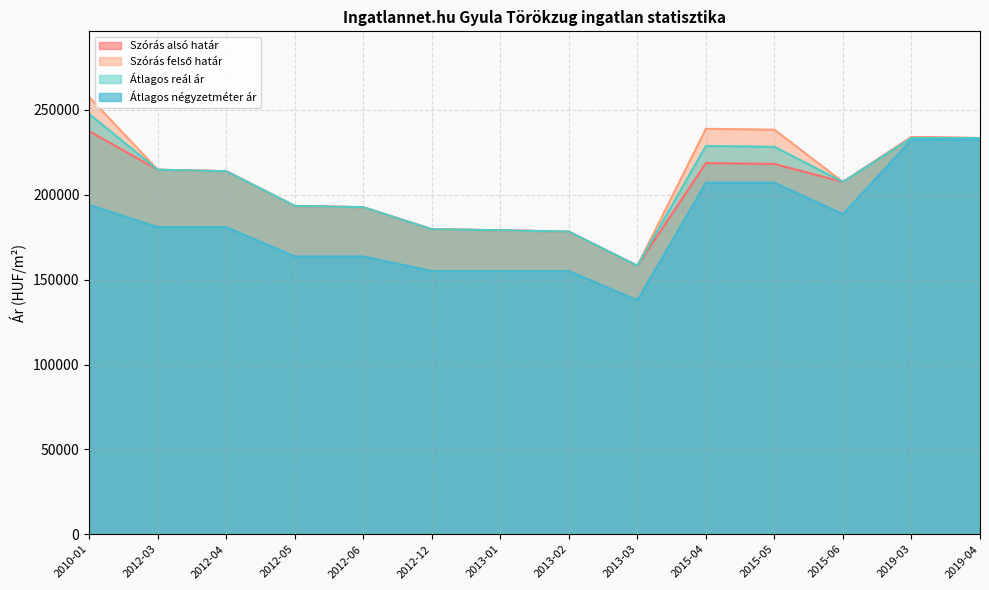

How many interior local valleys does the Átlagos négyzetméter ár series have?

2